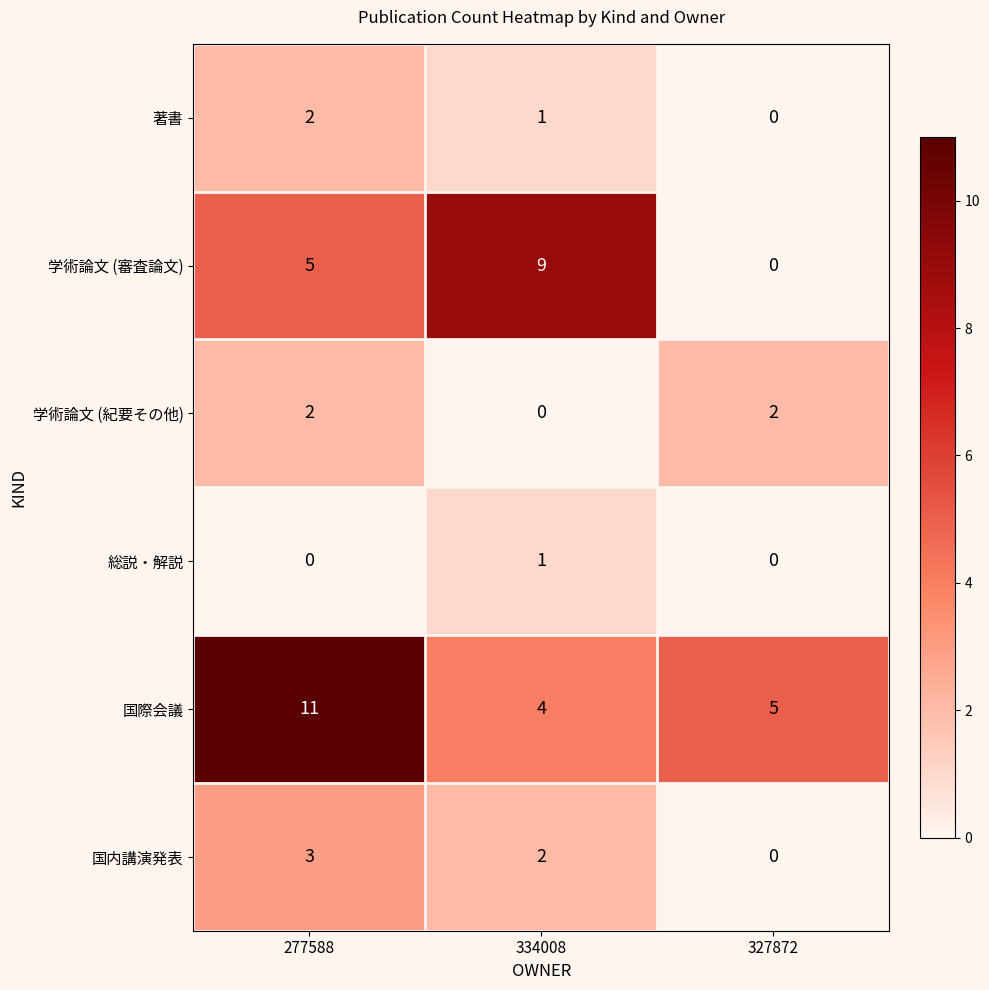

How many data points in 国際会議 are less than 5?

1